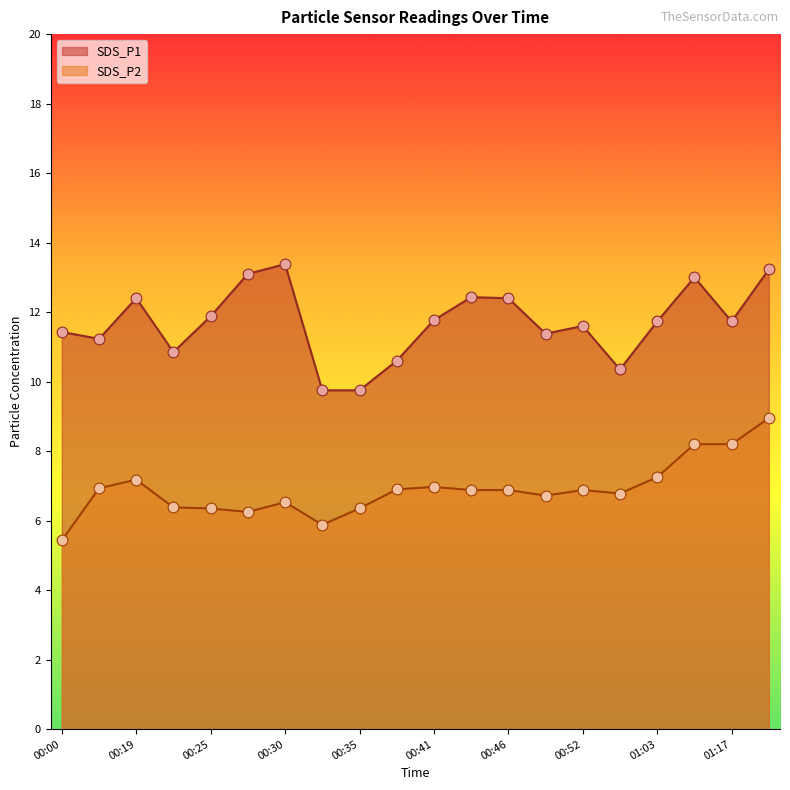

What are all the series names shown in the legend?

SDS_P1, SDS_P2